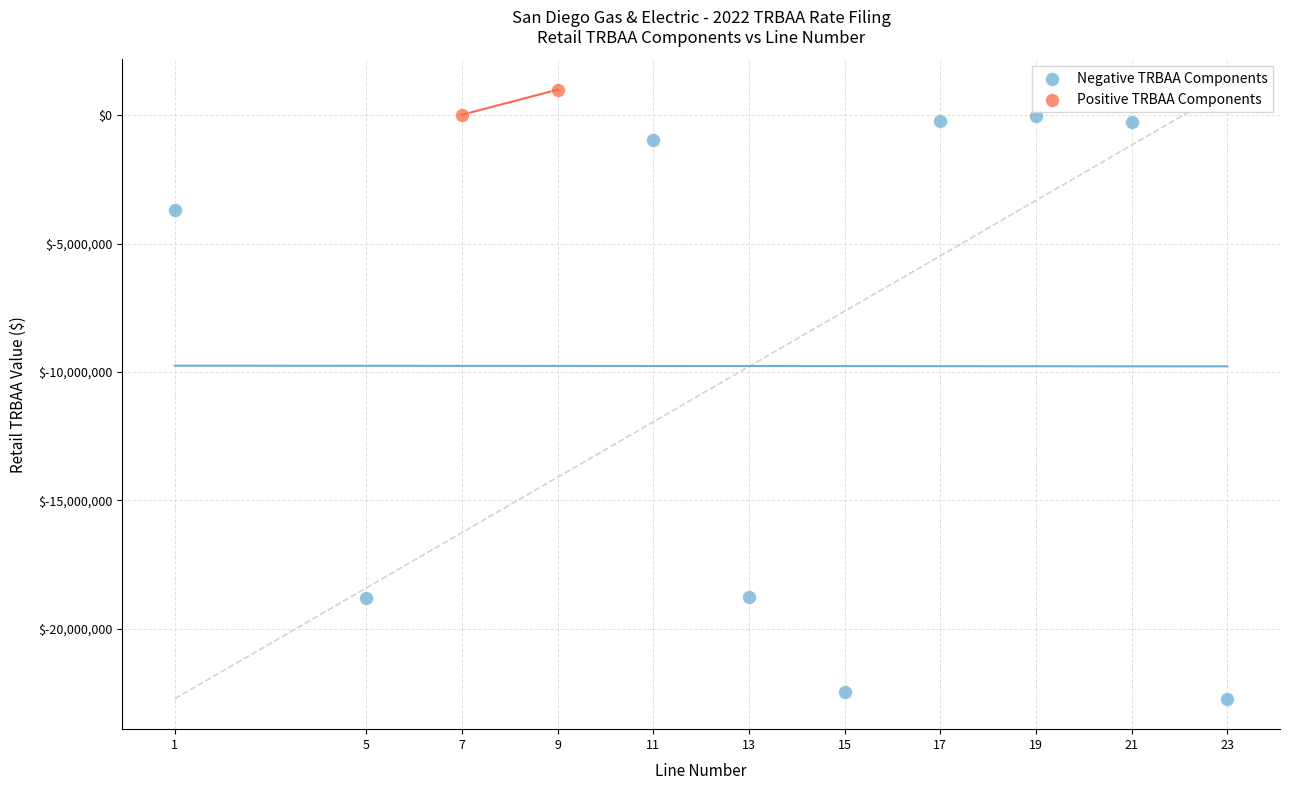

What are all the series names shown in the legend?

Negative TRBAA Components, Positive TRBAA Components